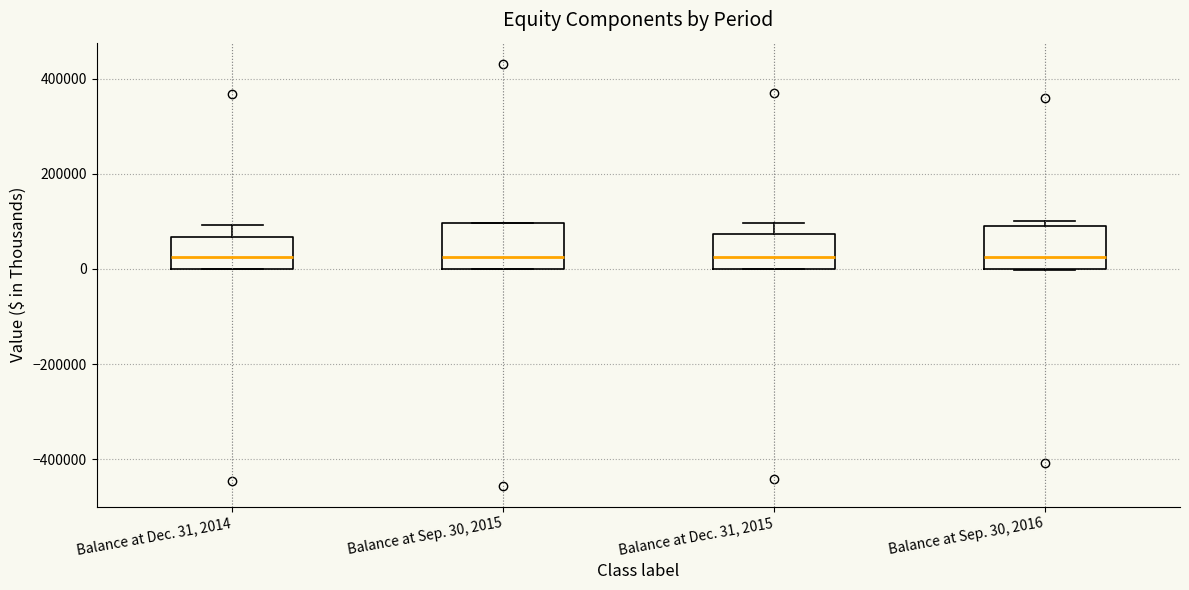

Reading left to right, transcribe this box plot: for each box, give where its median line is, the range the box spans, and where its two whiskers end, as read against the y-axis. The values are not printed on the chart, so give them approximately, as read against the axis.

Balance at Dec. 31, 2014: median 20000, box 0 to 60000, whiskers 0 to 100000
Balance at Sep. 30, 2015: median 20000, box 0 to 100000, whiskers 0 to 100000
Balance at Dec. 31, 2015: median 20000, box 0 to 80000, whiskers 0 to 100000
Balance at Sep. 30, 2016: median 20000, box 0 to 80000, whiskers 0 to 100000